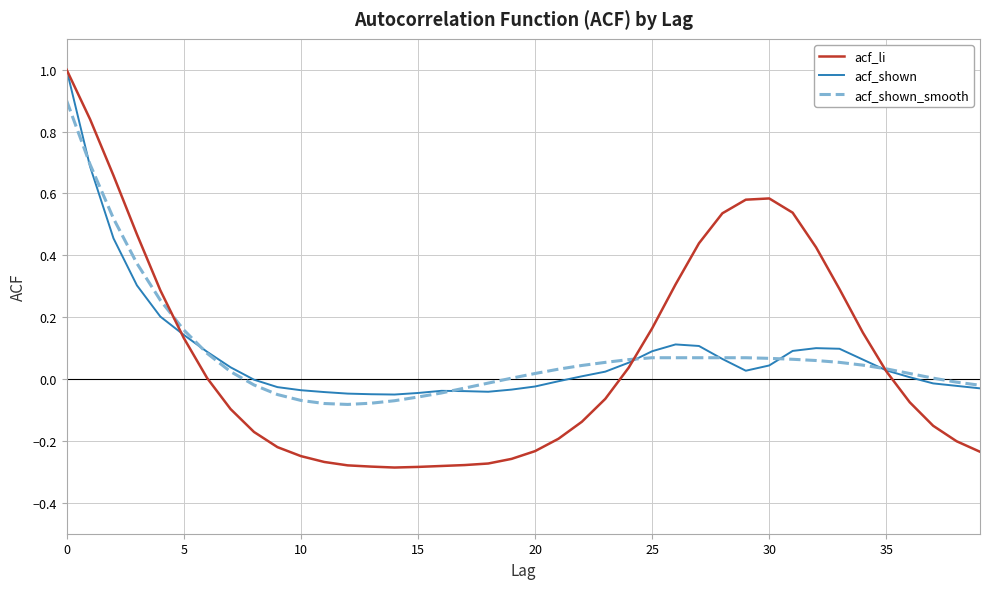

Which series has the widest spread of values?

acf_li